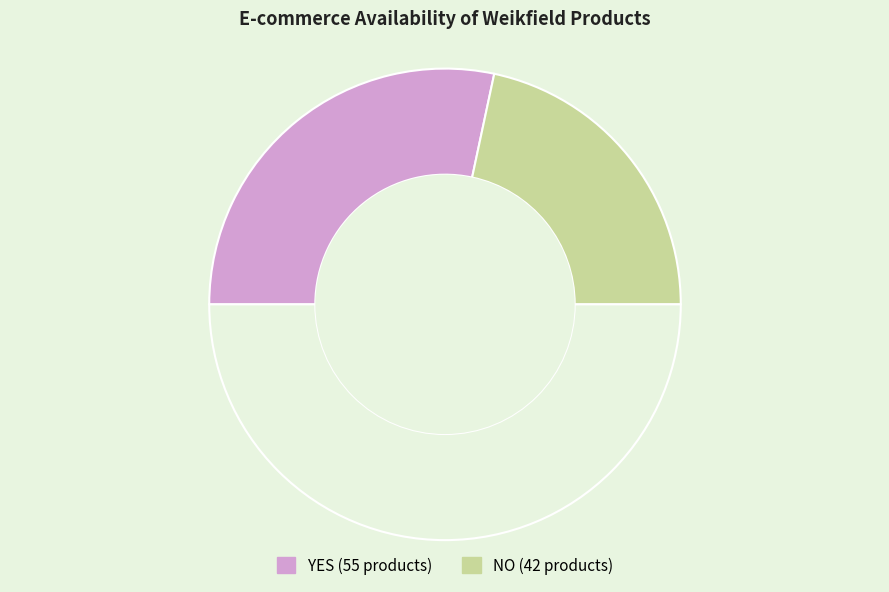

How many slices are in this pie chart?

3